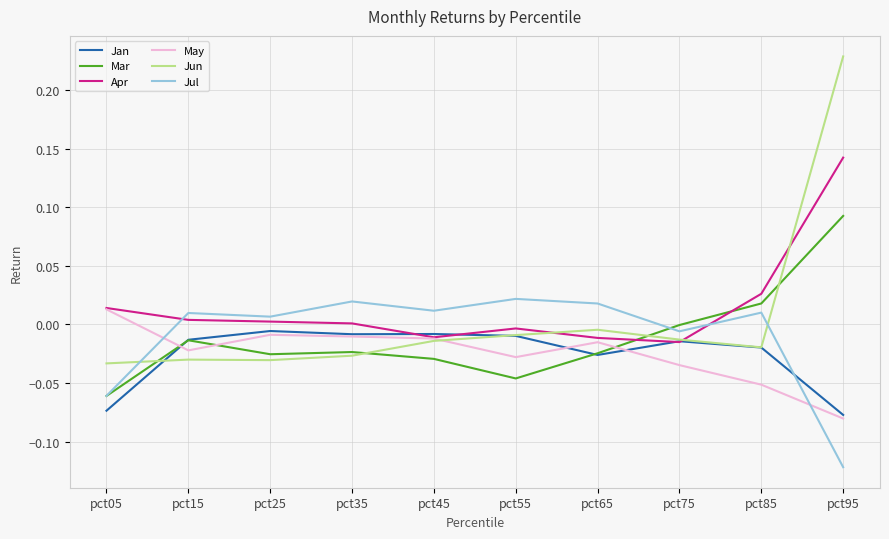

How many intersections are there between Jul and May?

2